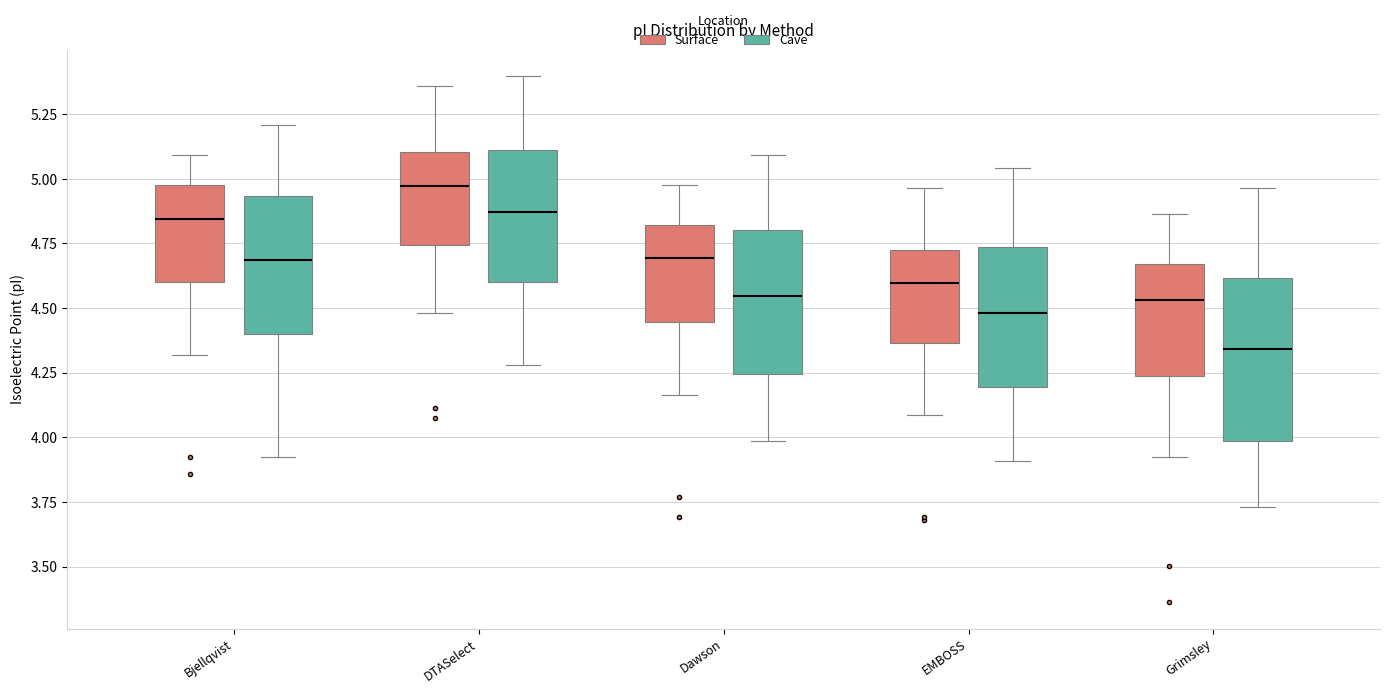

Reading left to right, transcribe this box plot: for each box, give where its median line is, the range the box spans, and where its two whiskers end, as read against the y-axis. The values are not printed on the chart, so give them approximately, as read against the axis.

Bjellqvist (Surface): median 4.85, box 4.60 to 5.00, whiskers 4.30 to 5.10
Bjellqvist (Cave): median 4.70, box 4.40 to 4.95, whiskers 3.90 to 5.20
DTASelect (Surface): median 4.95, box 4.75 to 5.10, whiskers 4.50 to 5.35
DTASelect (Cave): median 4.85, box 4.60 to 5.10, whiskers 4.30 to 5.40
Dawson (Surface): median 4.70, box 4.45 to 4.80, whiskers 4.15 to 5.00
Dawson (Cave): median 4.55, box 4.25 to 4.80, whiskers 4.00 to 5.10
EMBOSS (Surface): median 4.60, box 4.35 to 4.70, whiskers 4.10 to 4.95
EMBOSS (Cave): median 4.50, box 4.20 to 4.75, whiskers 3.90 to 5.05
Grimsley (Surface): median 4.55, box 4.25 to 4.65, whiskers 3.90 to 4.85
Grimsley (Cave): median 4.35, box 4.00 to 4.60, whiskers 3.75 to 4.95